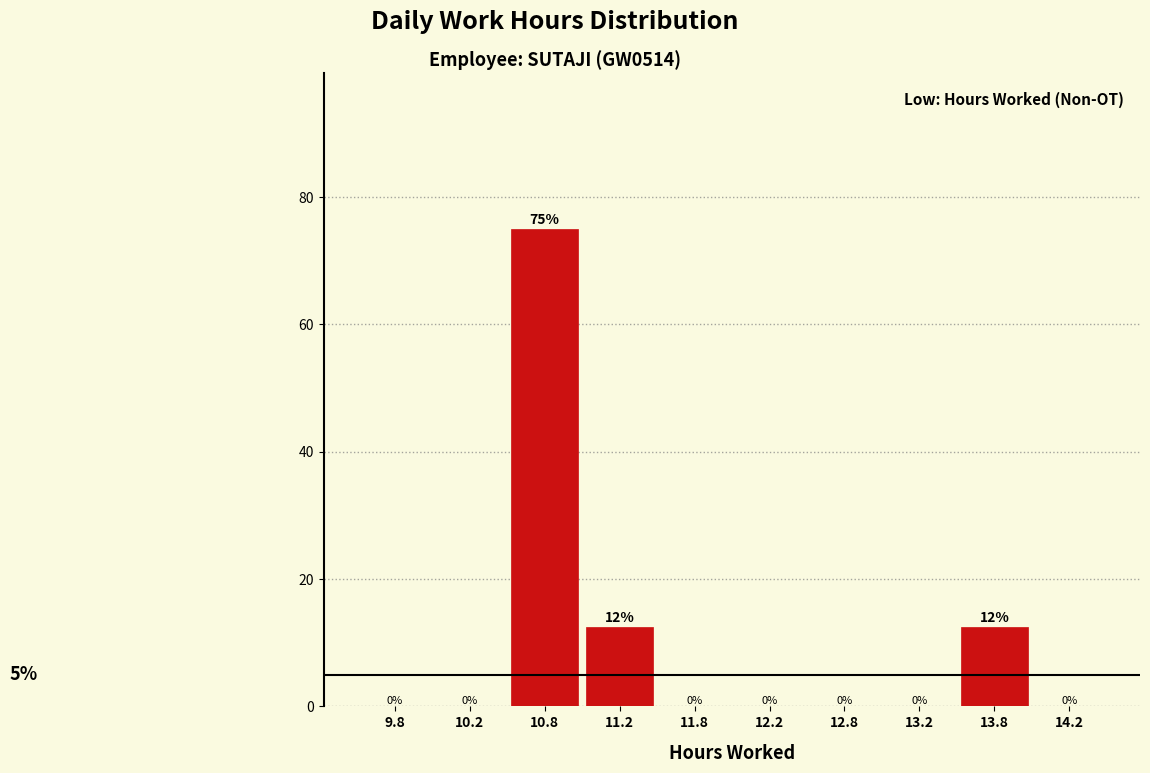

Over which range of the x-axis is the bar tallest?

10.5 to 11.0